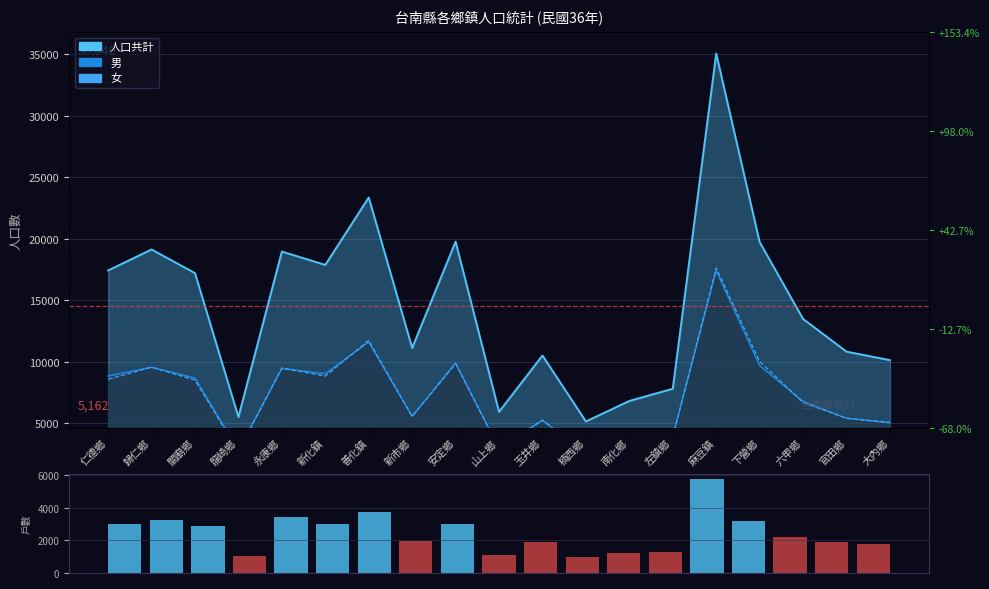

What is the smallest value displayed?

1001